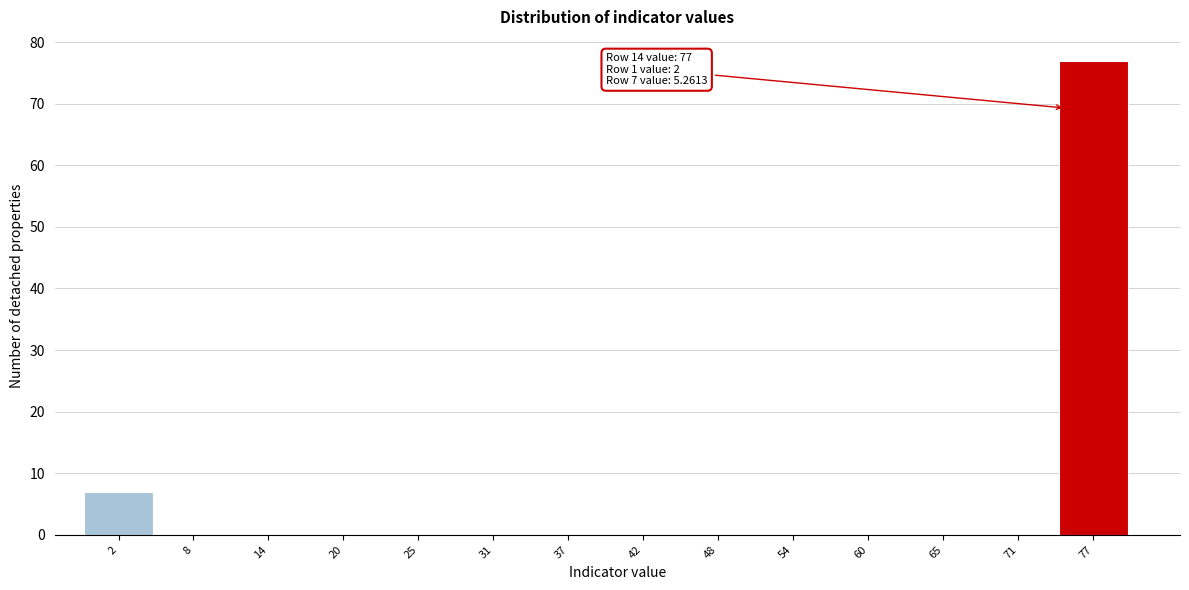

Over which range of the x-axis is the bar tallest?

74 to 80